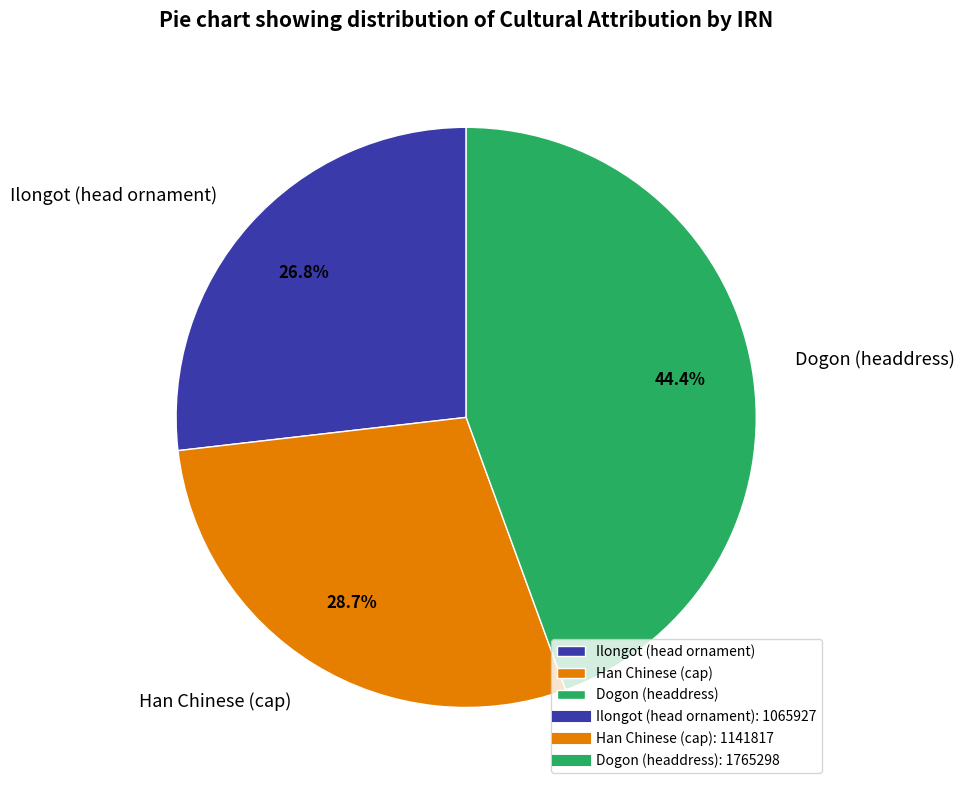

Does Han Chinese (cap) represent more than half of the total?

No